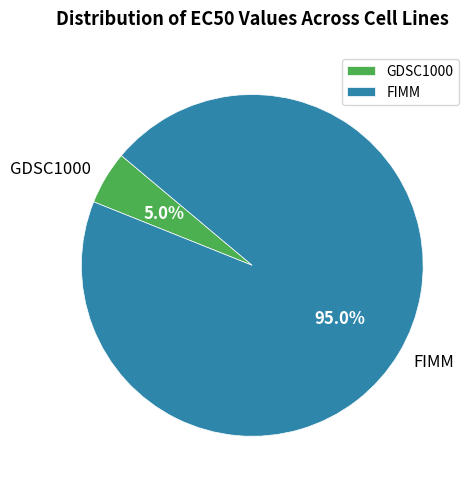

To the nearest percent, what is the difference between the FIMM and GDSC1000 slice percentages?

90%